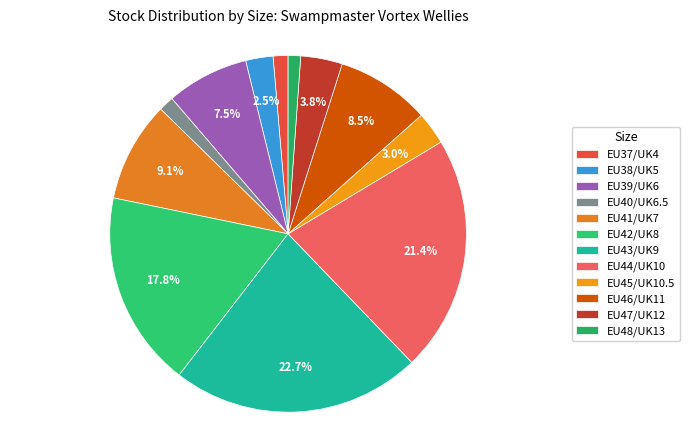

Is the sum of EU48/UK13 and EU39/UK6 greater than half?

No